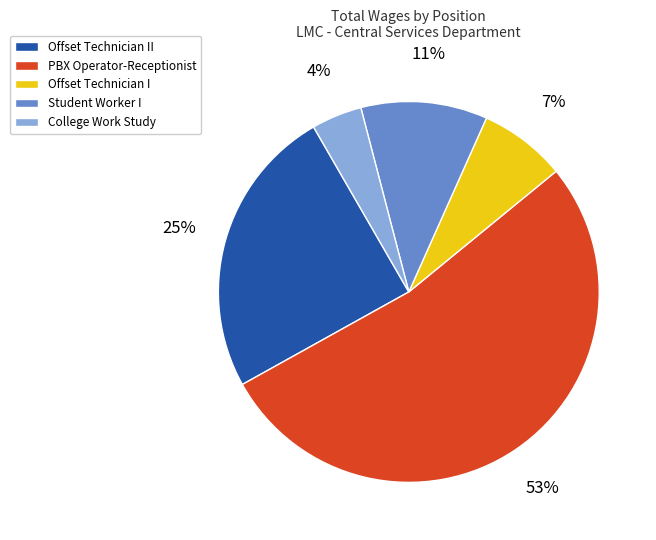

To the nearest percent, what is the difference between the largest and smallest slice percentages?

49%